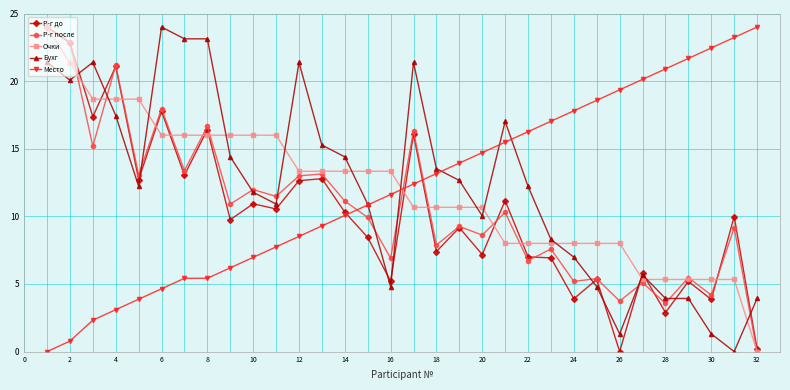

What is the highest value of the Место series?

24.0